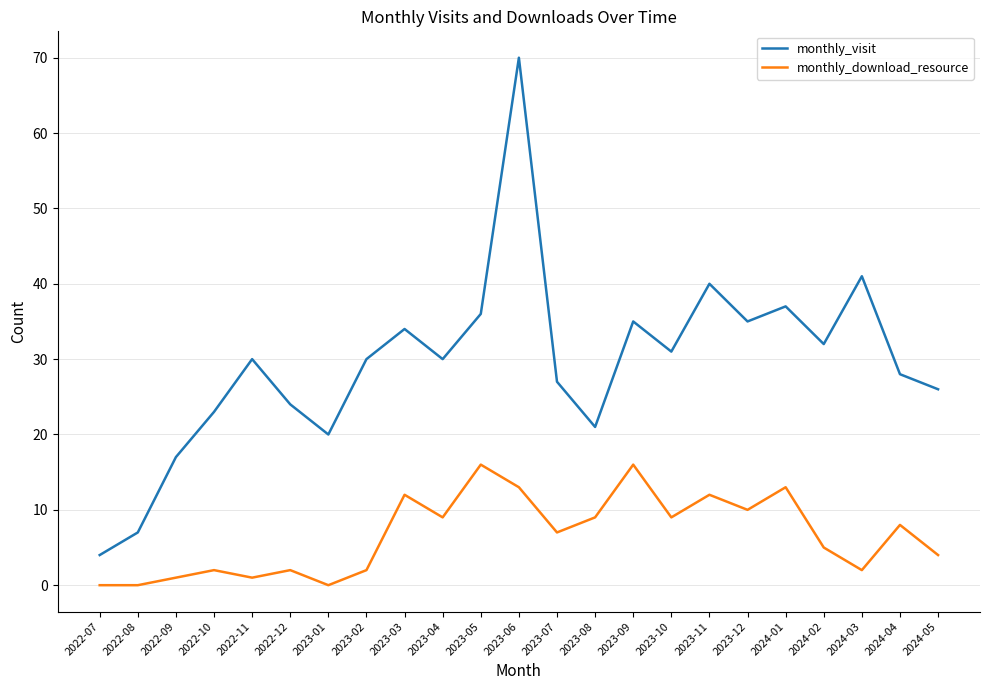

Reading left to right, transcribe all the data shown in this chart.

monthly_visit: 4	7	17	23	30	24	20	30	34	30	36	70	27	21	35	31	40	35	37	32	41	28	26
monthly_download_resource: 0	0	1	2	1	2	0	2	12	9	16	13	7	9	16	9	12	10	13	5	2	8	4